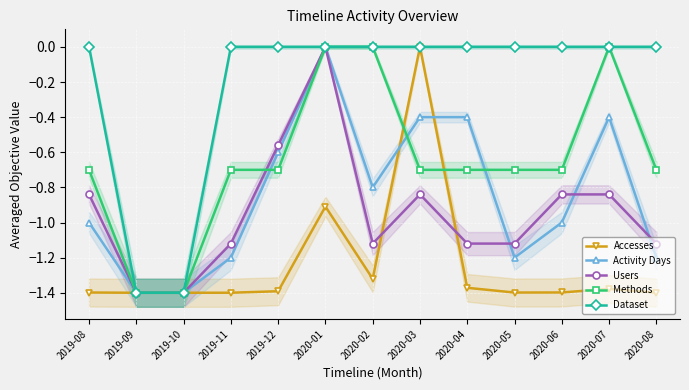

How many values in the Dataset series are below 0?

2